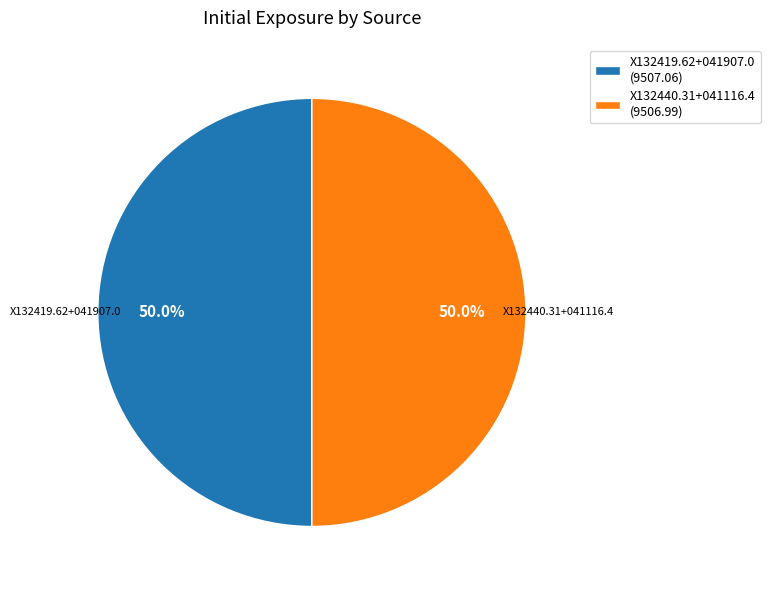

How many slices are in this pie chart?

2